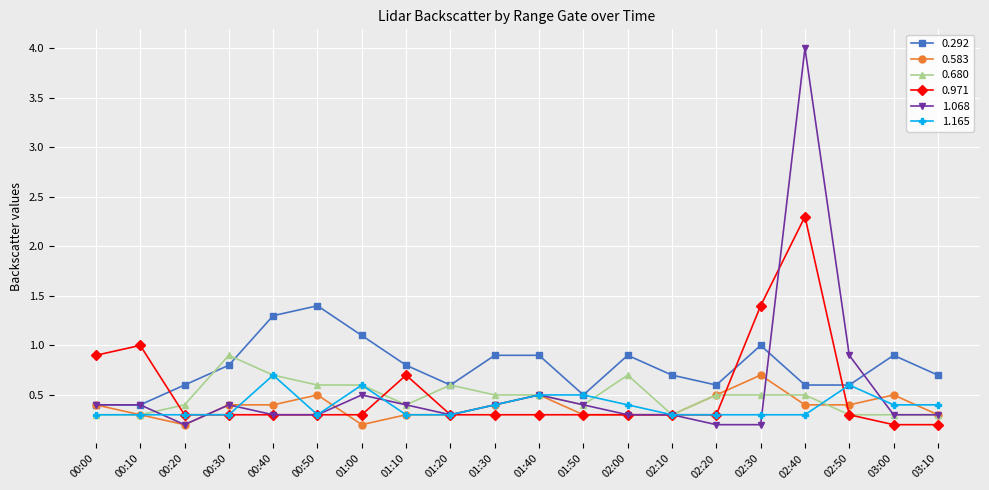

How many lines are shown in the chart?

6